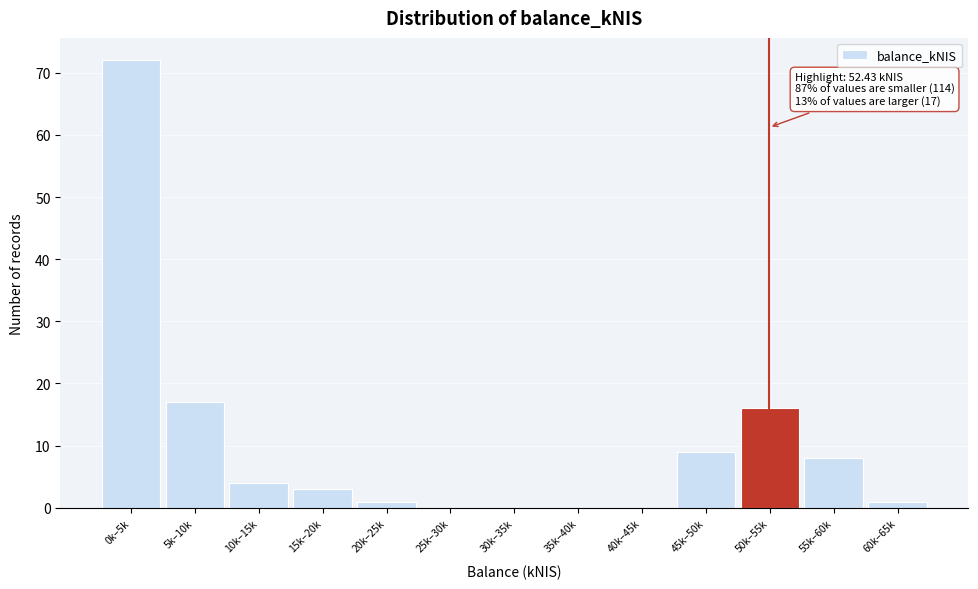

Reading left to right, list all the values displayed in this chart.

0k–5k=72	5k–10k=17	10k–15k=4	15k–20k=3	20k–25k=1	25k–30k=0	30k–35k=0	35k–40k=0	40k–45k=0	45k–50k=9	50k–55k=16	55k–60k=8	60k–65k=1